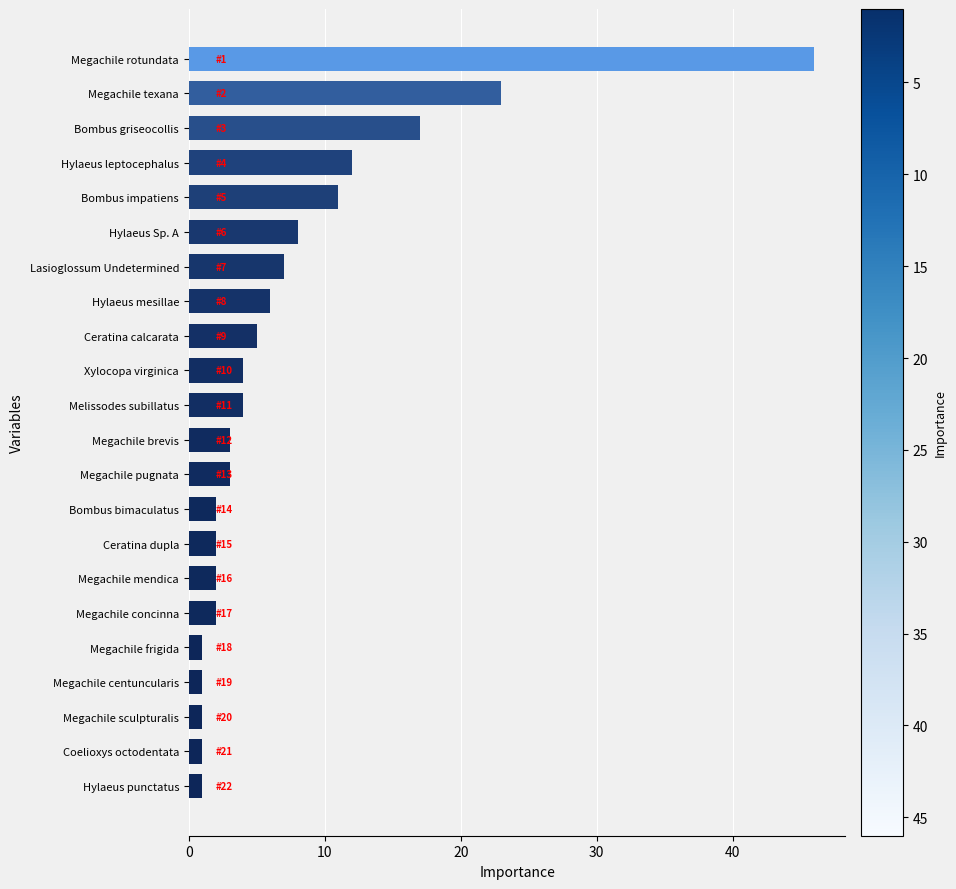

What is the difference between the maximum and second lowest values?

45